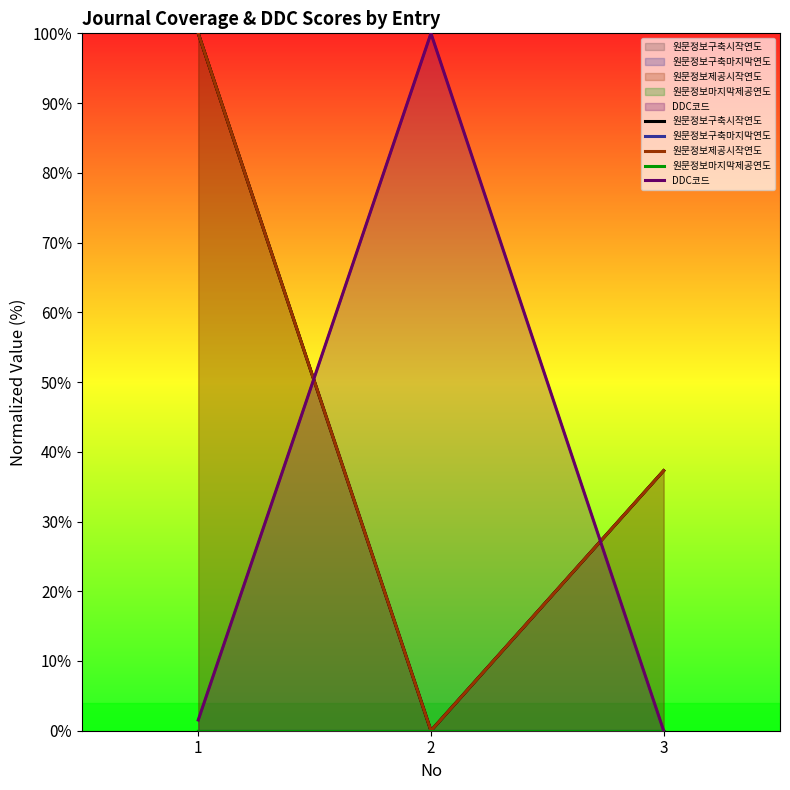

What is the value of the DDC코드 point at the 1st from the left?

1.5